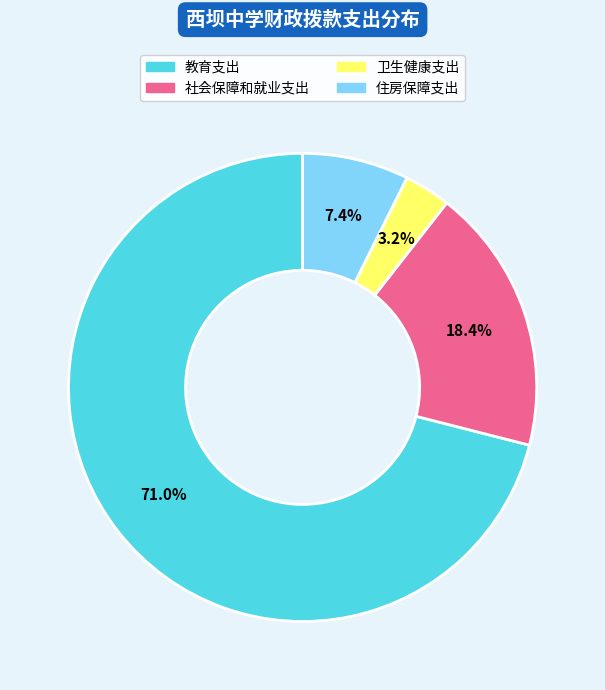

Does 住房保障支出 account for over 50% of the chart?

No